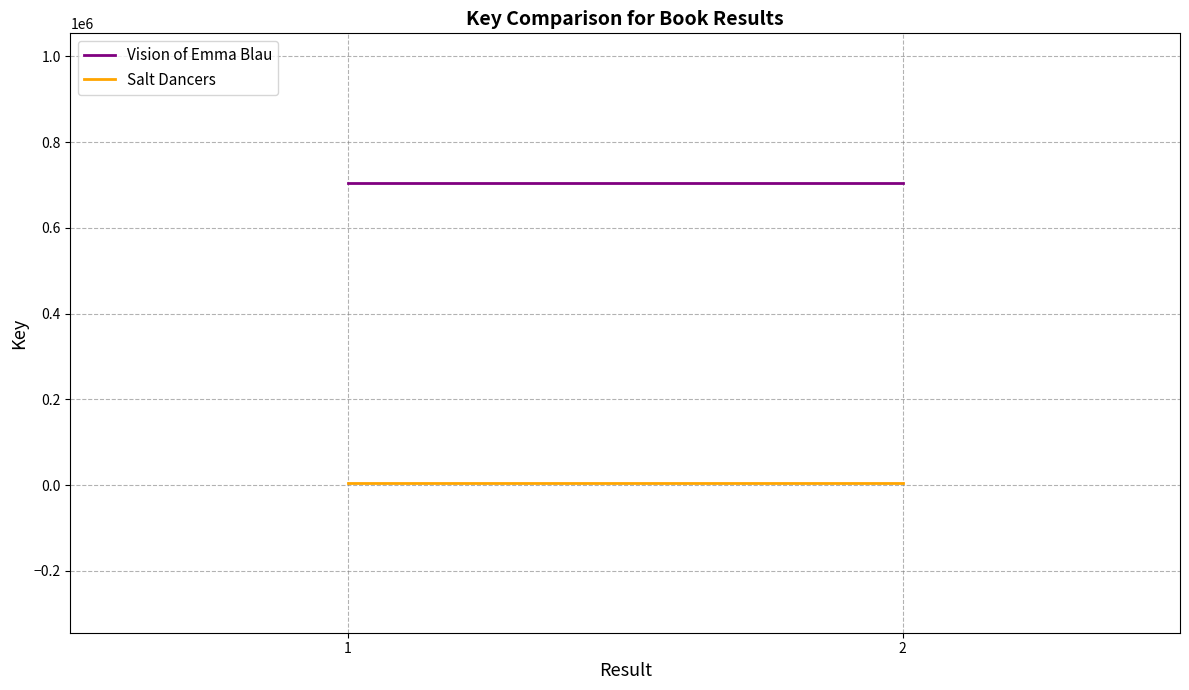

Rank the series by their average value, from lowest to highest.

Salt Dancers, Vision of Emma Blau